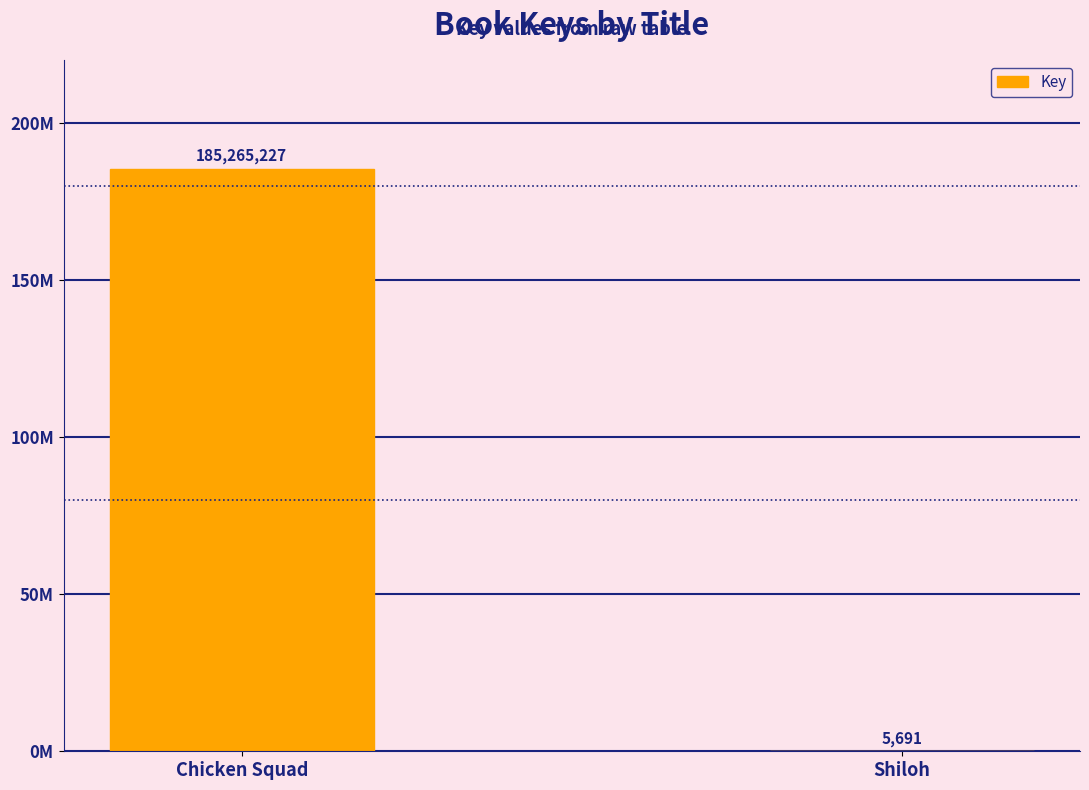

Are the bars horizontal?

No